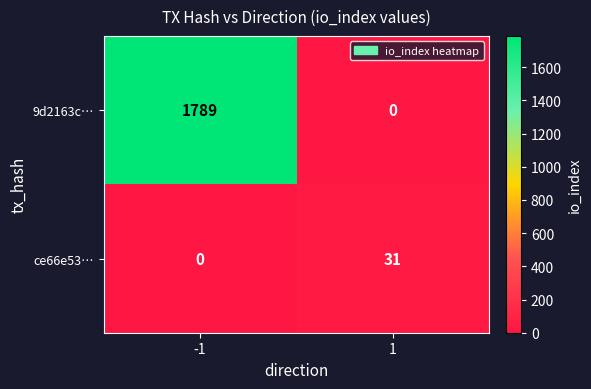

Count the number of data series in this chart.

2